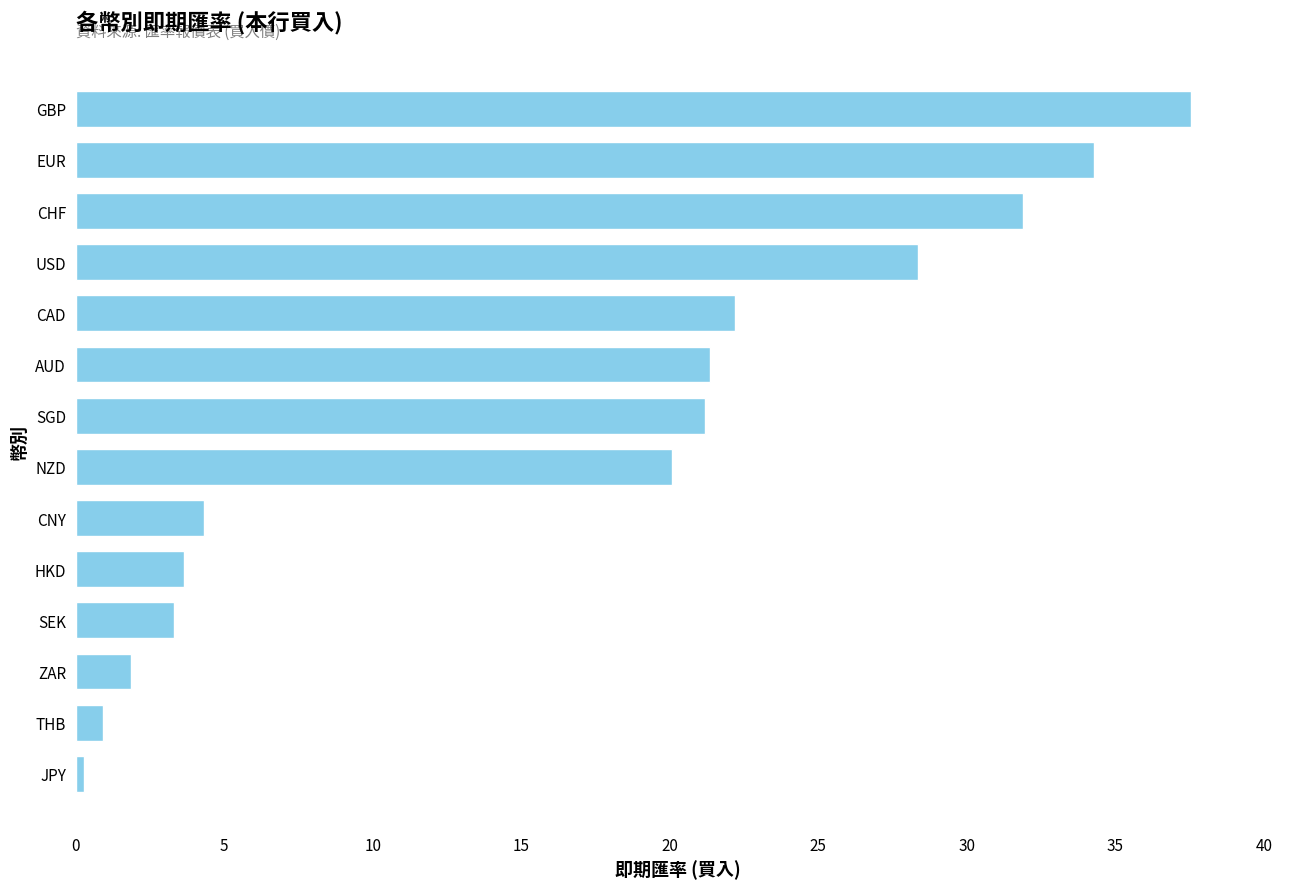

True or false: the data shows 22.2 at CAD.

True